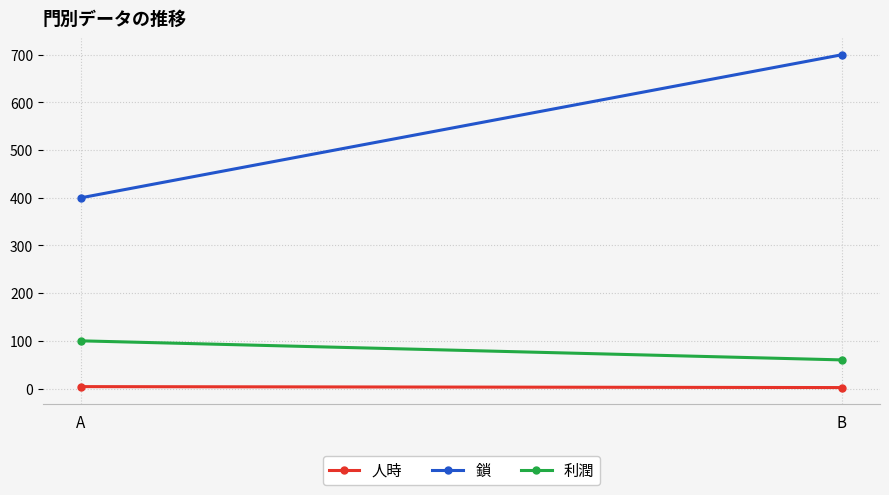

At how many categories does at least one series exceed 501?

1